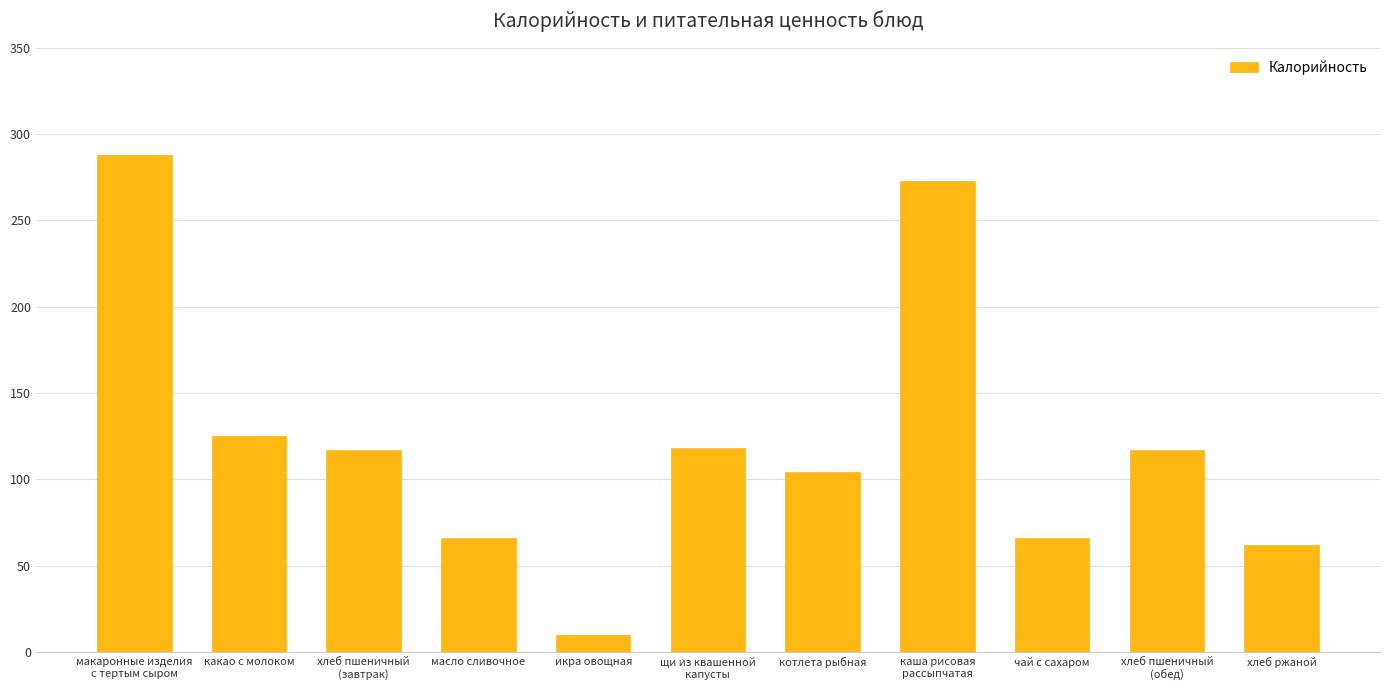

At which category does the chart reach its minimum across all series?

икра овощная